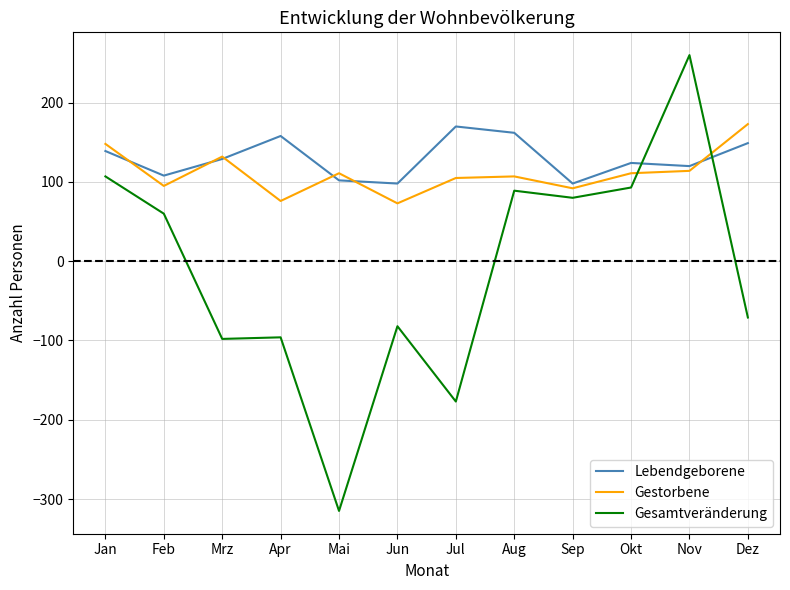

In Lebendgeborene, how many points are lower than both neighbors (excluding endpoints)?

4